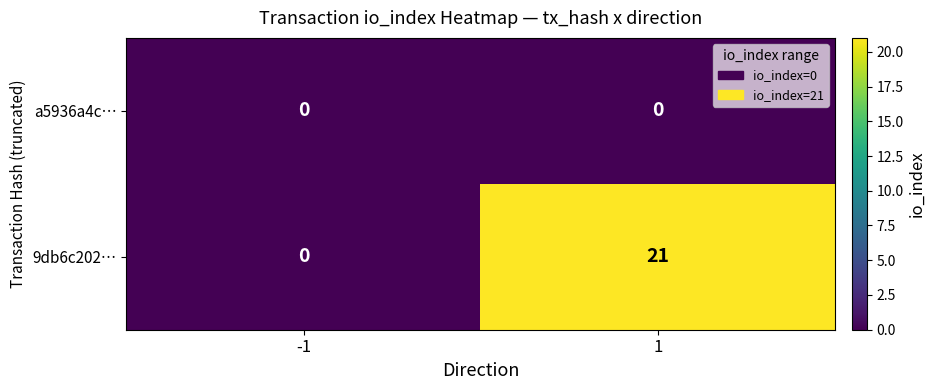

Is it true that 9db6c202… equals 10 at -1?

False